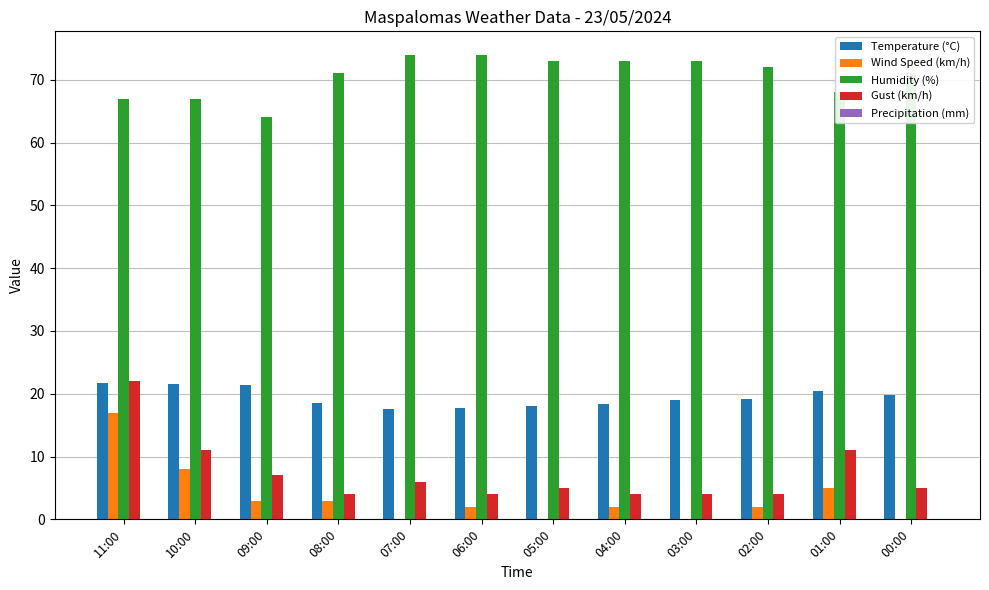

What is the average value of the Humidity (%) series?

70.6